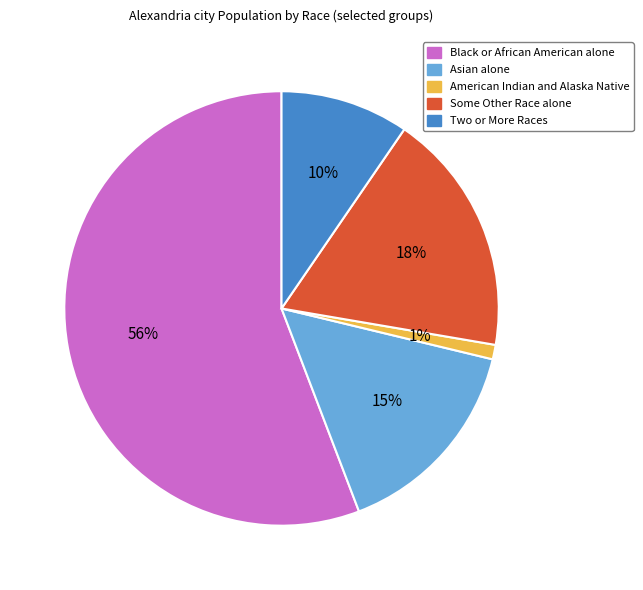

To the nearest percent, what portion does Black or African American alone represent?

56%